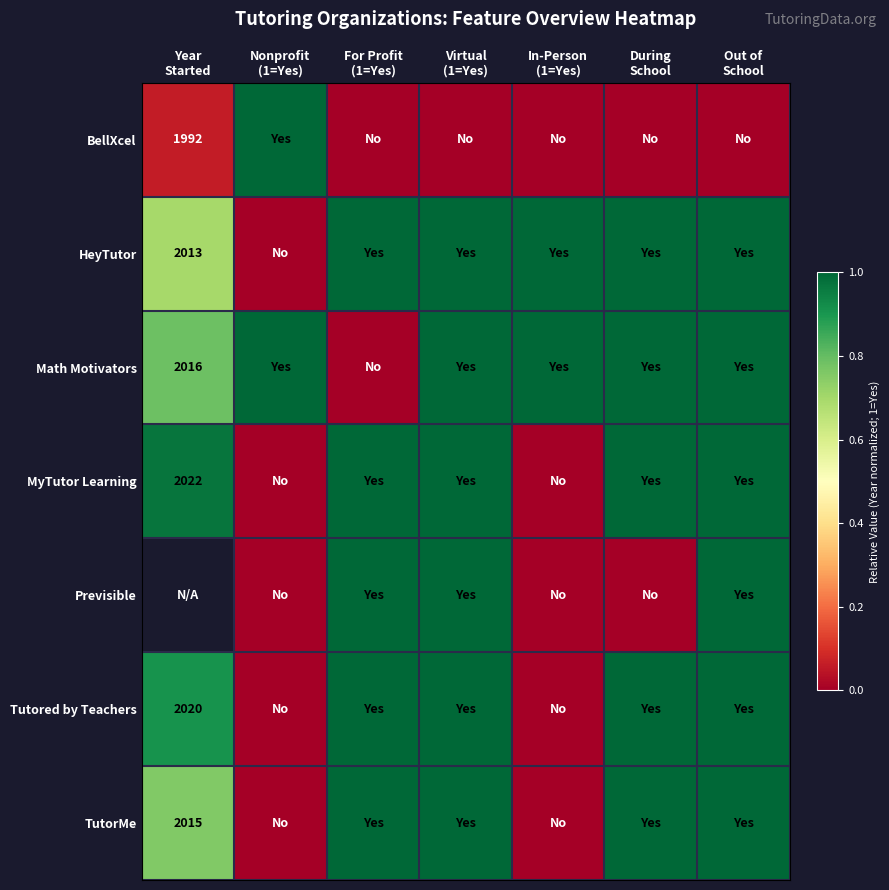

At which label is HeyTutor closest to 0?

Nonprofit (1=Yes)